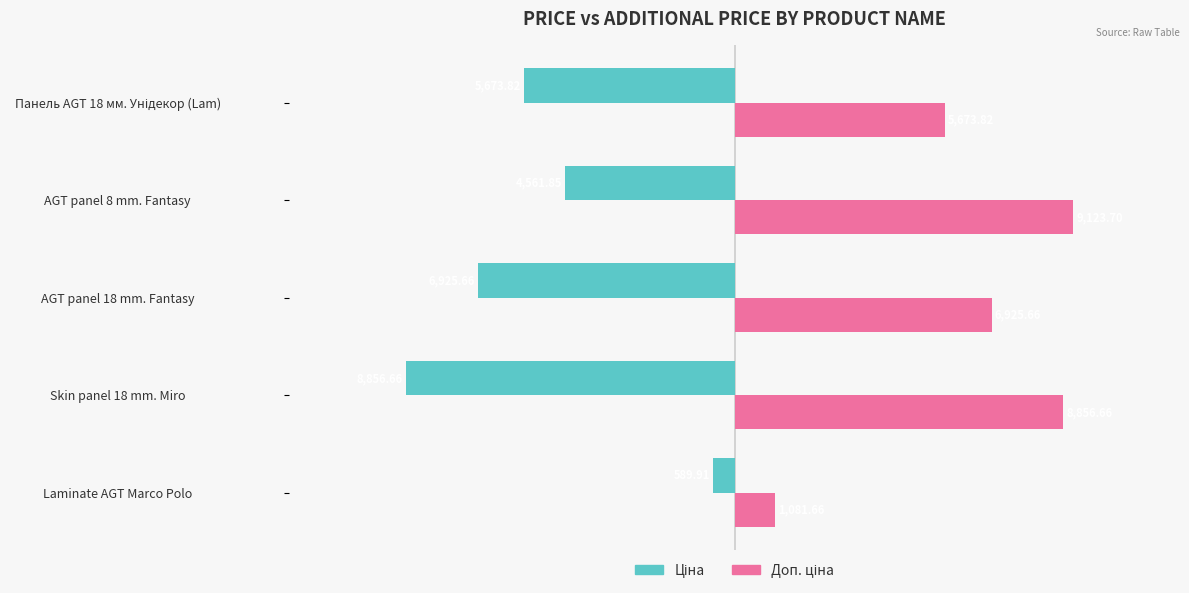

What is the spread (max minus min) of values at AGT panel 18 mm. Fantasy?

13851.3